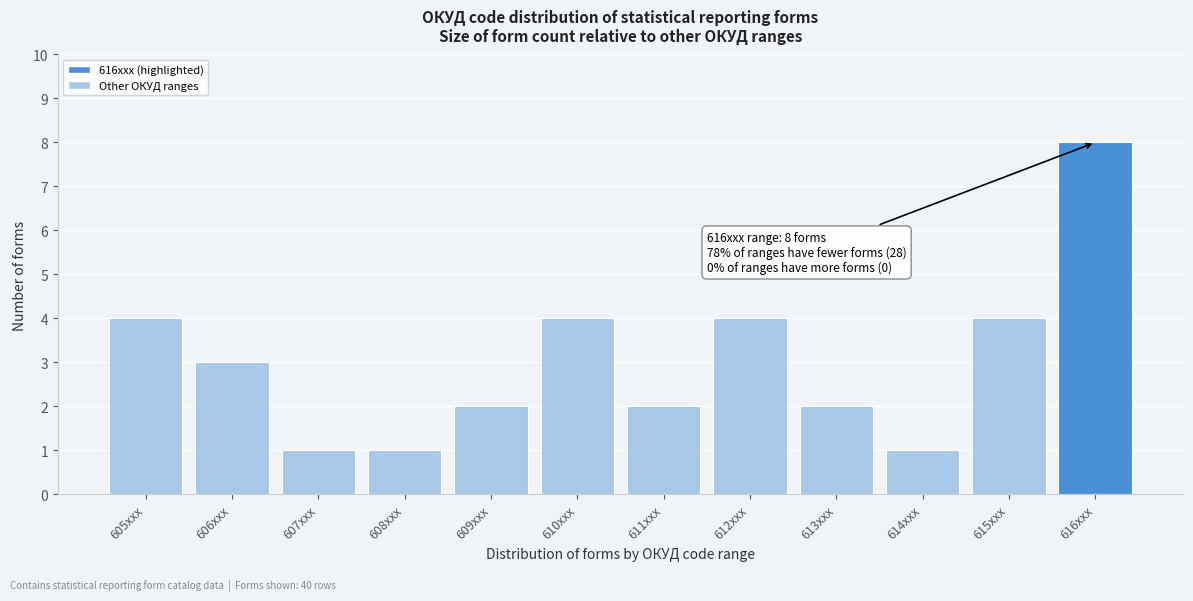

Reading left to right, what are all the values shown in this chart?

4	3	1	1	2	4	2	4	2	1	4	8